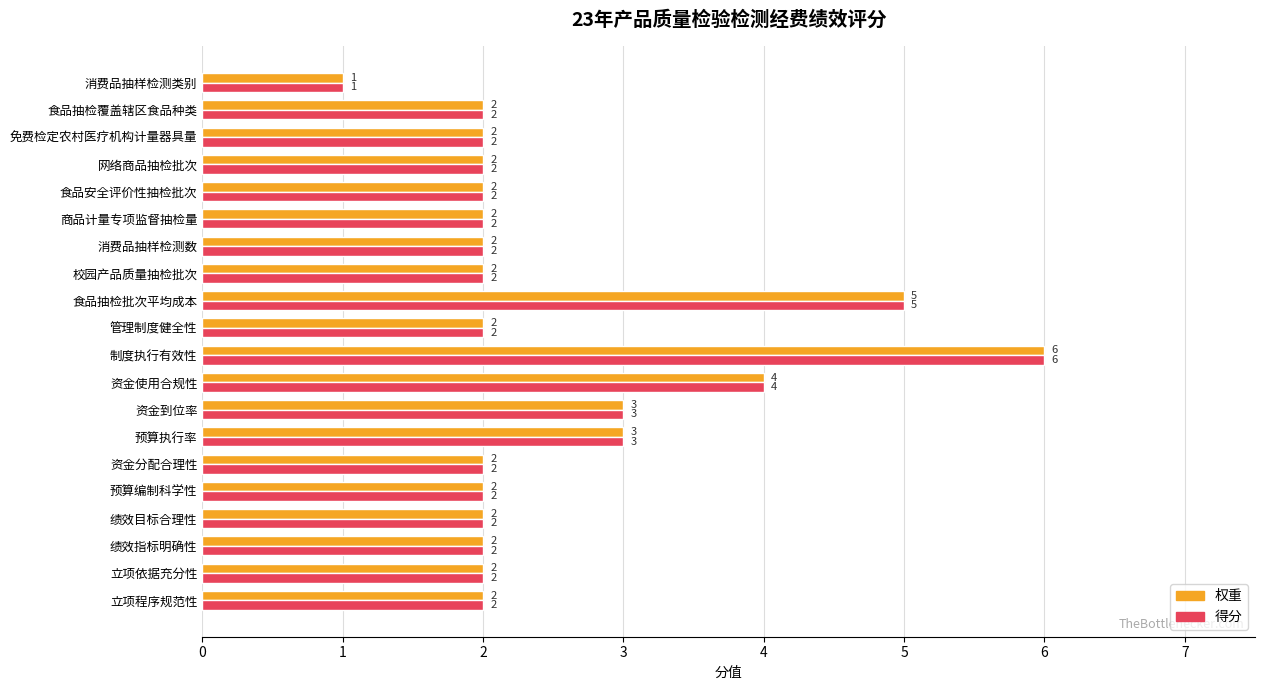

Which category has the highest value in the 权重 series?

制度执行有效性